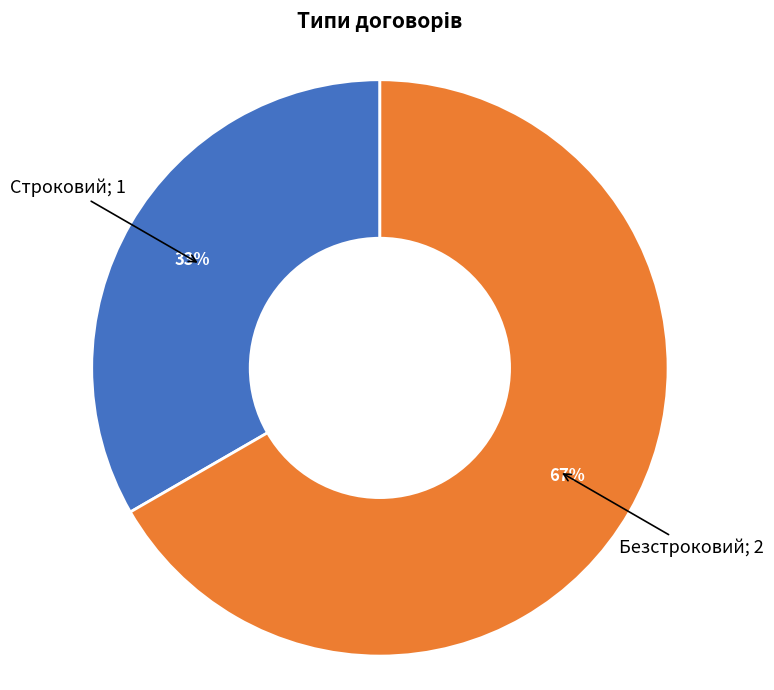

To the nearest percent, what is the average slice percentage?

50%